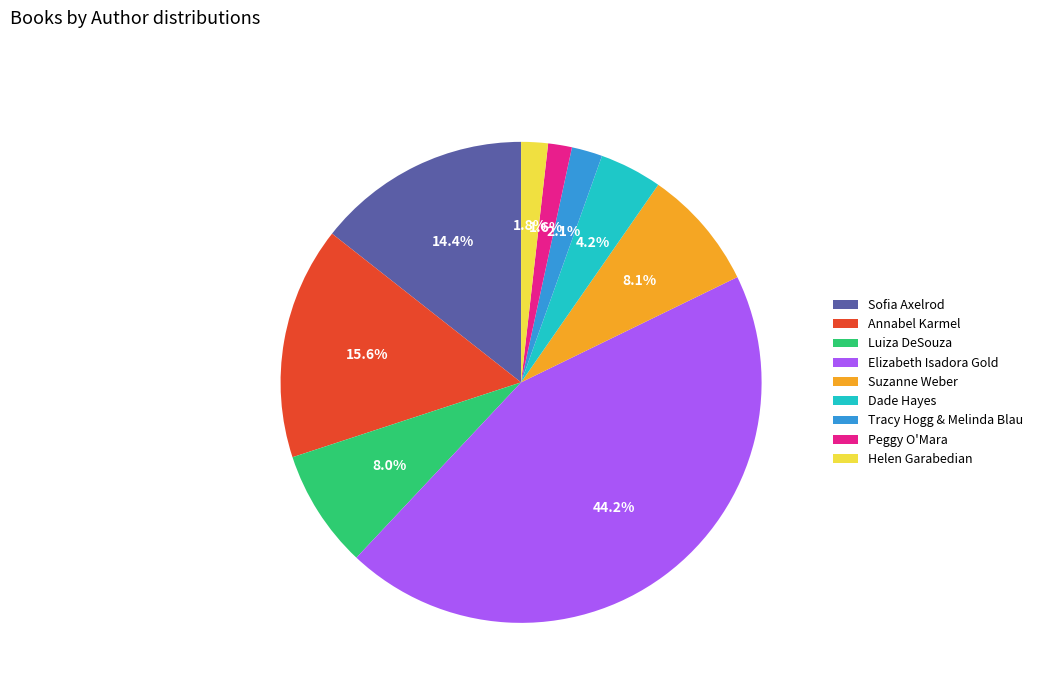

Which slice is the largest?

Elizabeth Isadora Gold